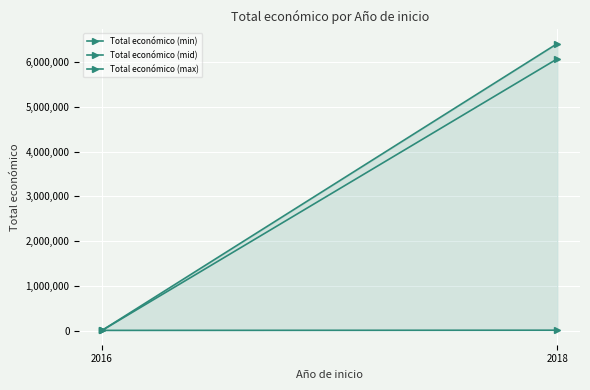

How many Total económico (min) values are between 19859 and 24017?

2